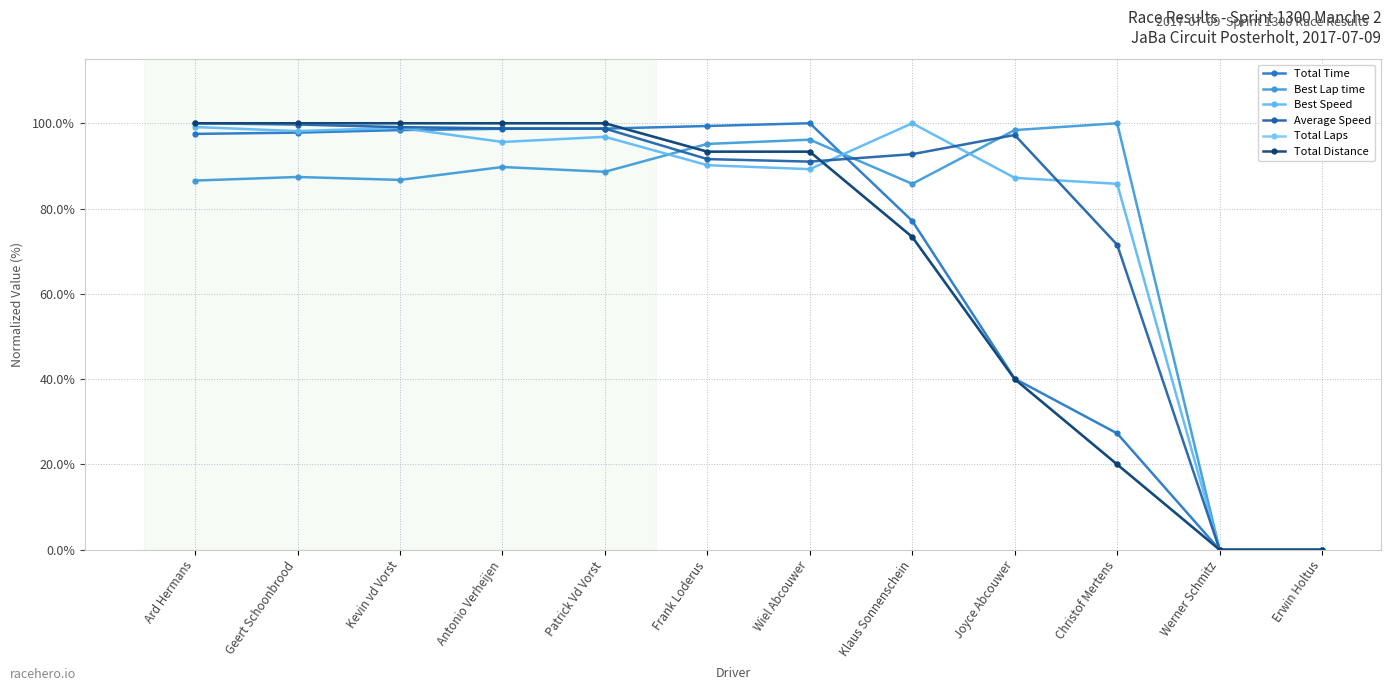

Is the value of Average Speed at Patrick Vd Vorst greater than the value of Total Distance at Geert Schoonbrood?

No